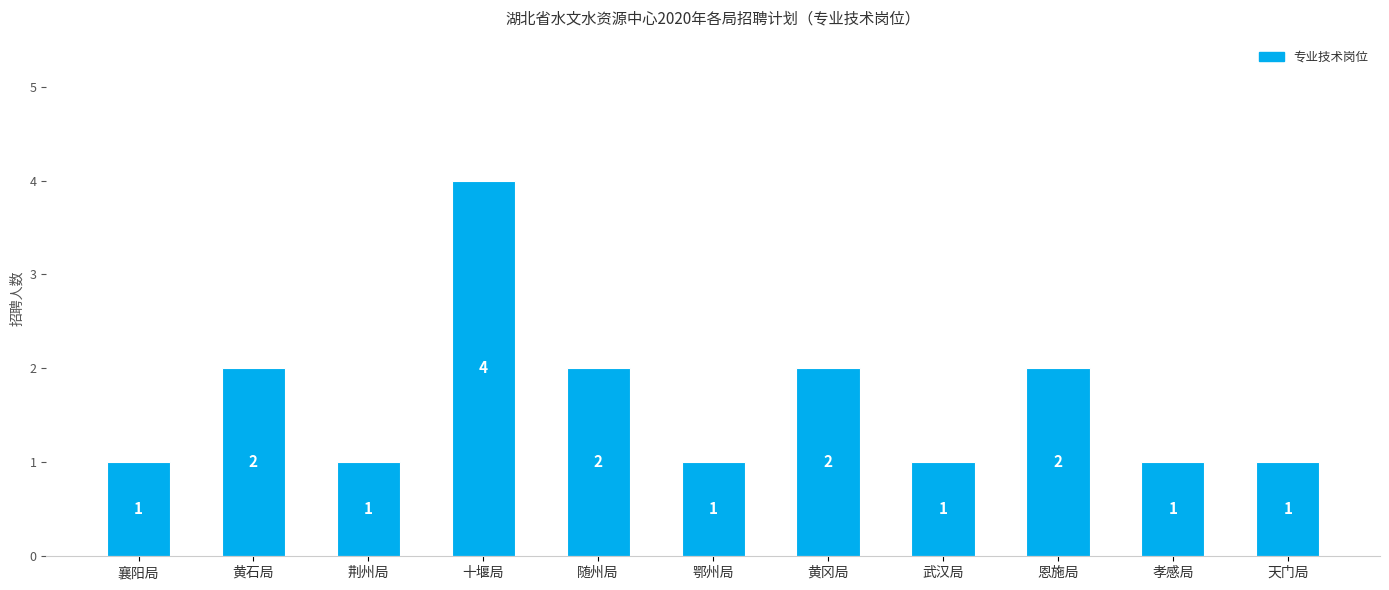

What is the average value?

2